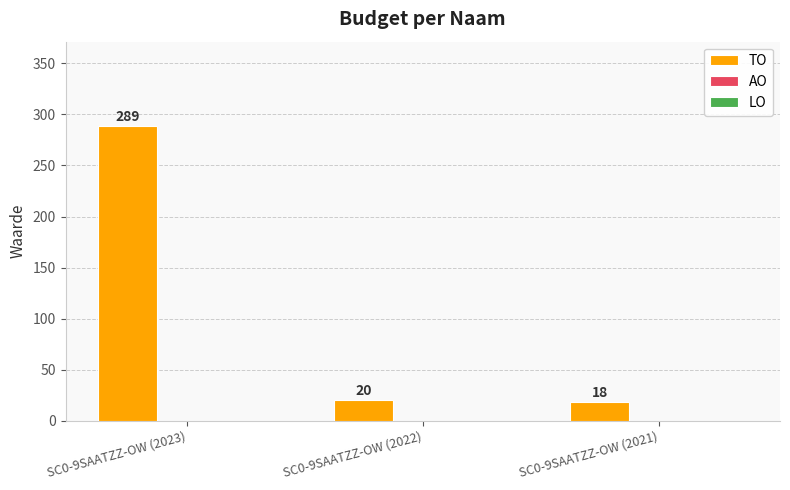

Rank the categories by value from highest to lowest.

SC0-9SAATZZ-OW (2023), SC0-9SAATZZ-OW (2022), SC0-9SAATZZ-OW (2021)